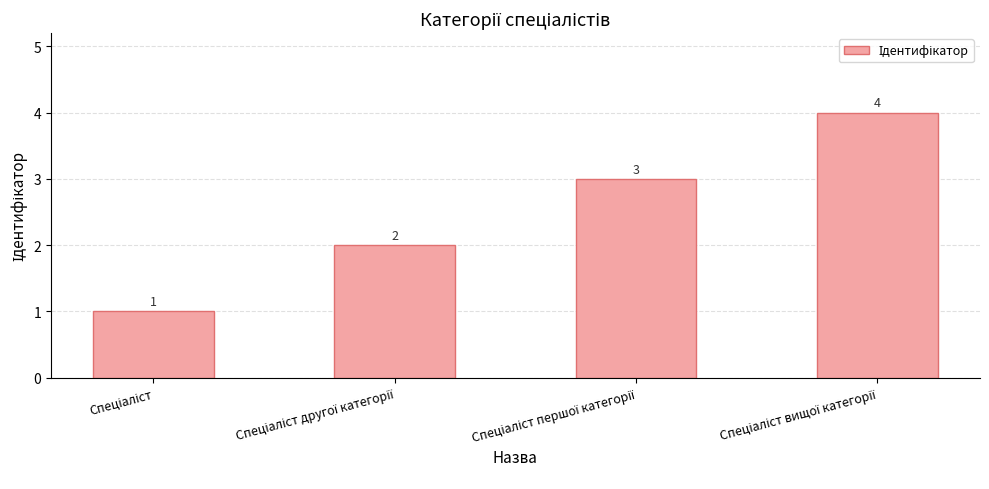

What is the value of the 1st bar from the left?

1